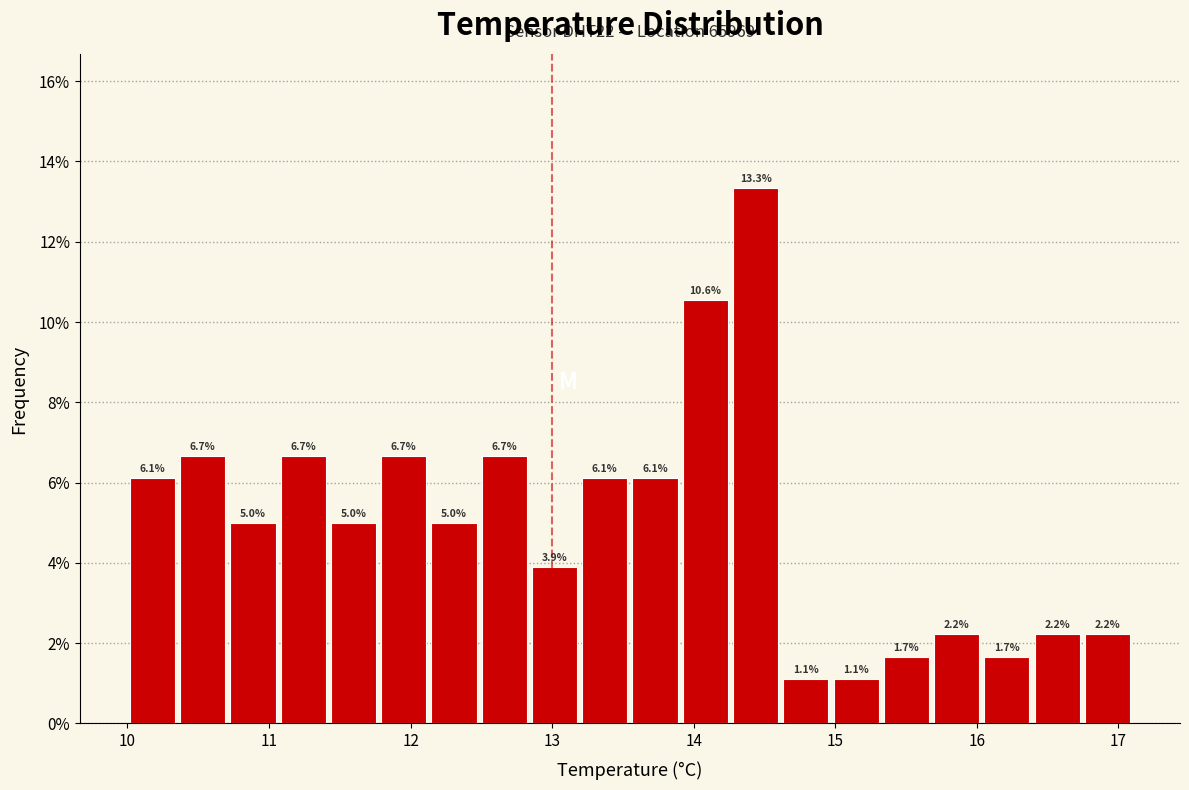

Read against the x-axis, roughly where is the centre of the tallest bar?

14.4